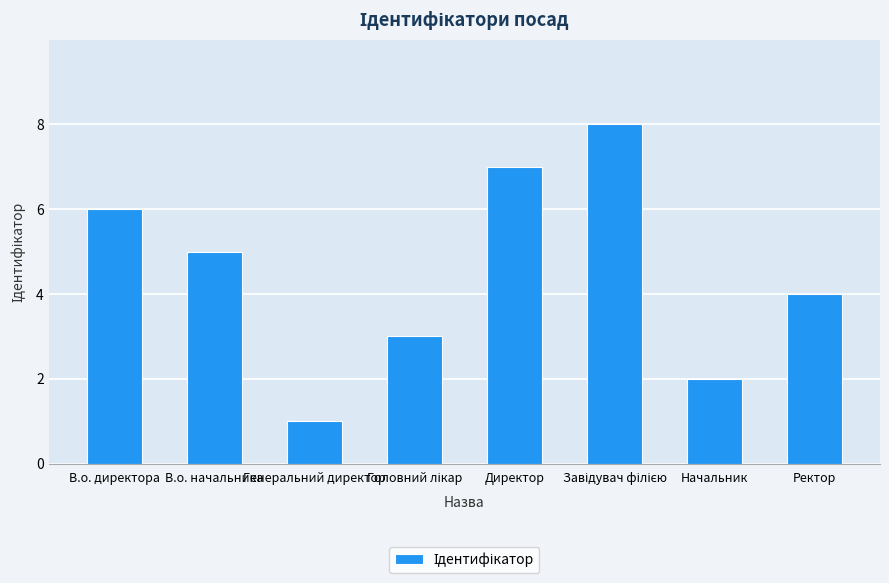

What is the label of the 4th bar from the right?

Директор